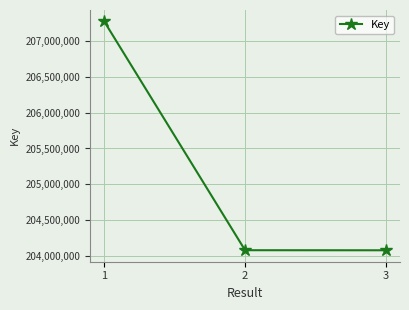

Which category has the highest value across all series?

1